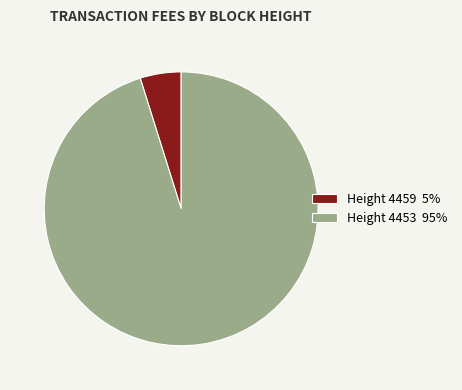

Between Height 4459 5% and Height 4453 95%, which is larger?

Height 4453 95%